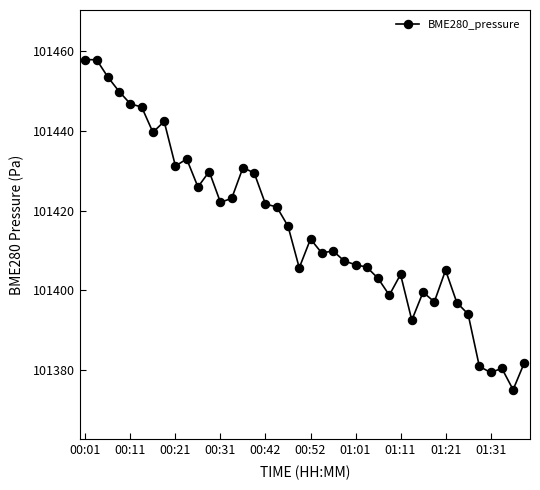

What is the sum of all values?

4056624.4